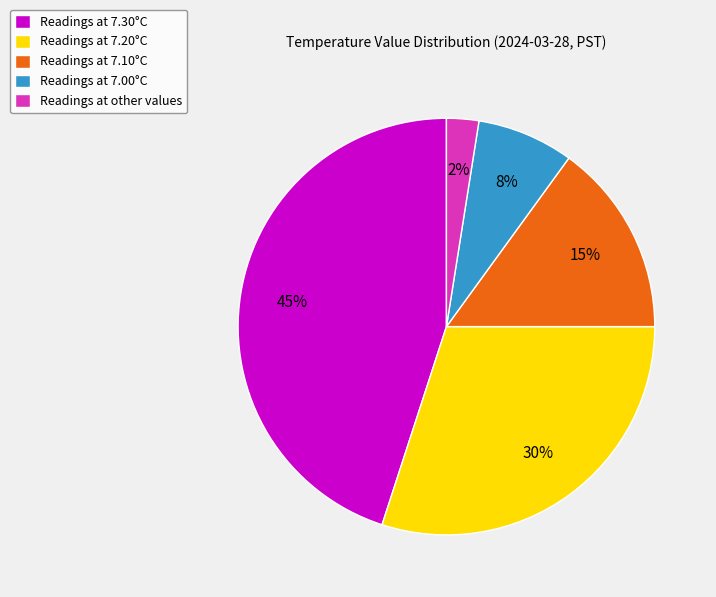

Which category has the biggest portion of the pie?

Readings at 7.30°C